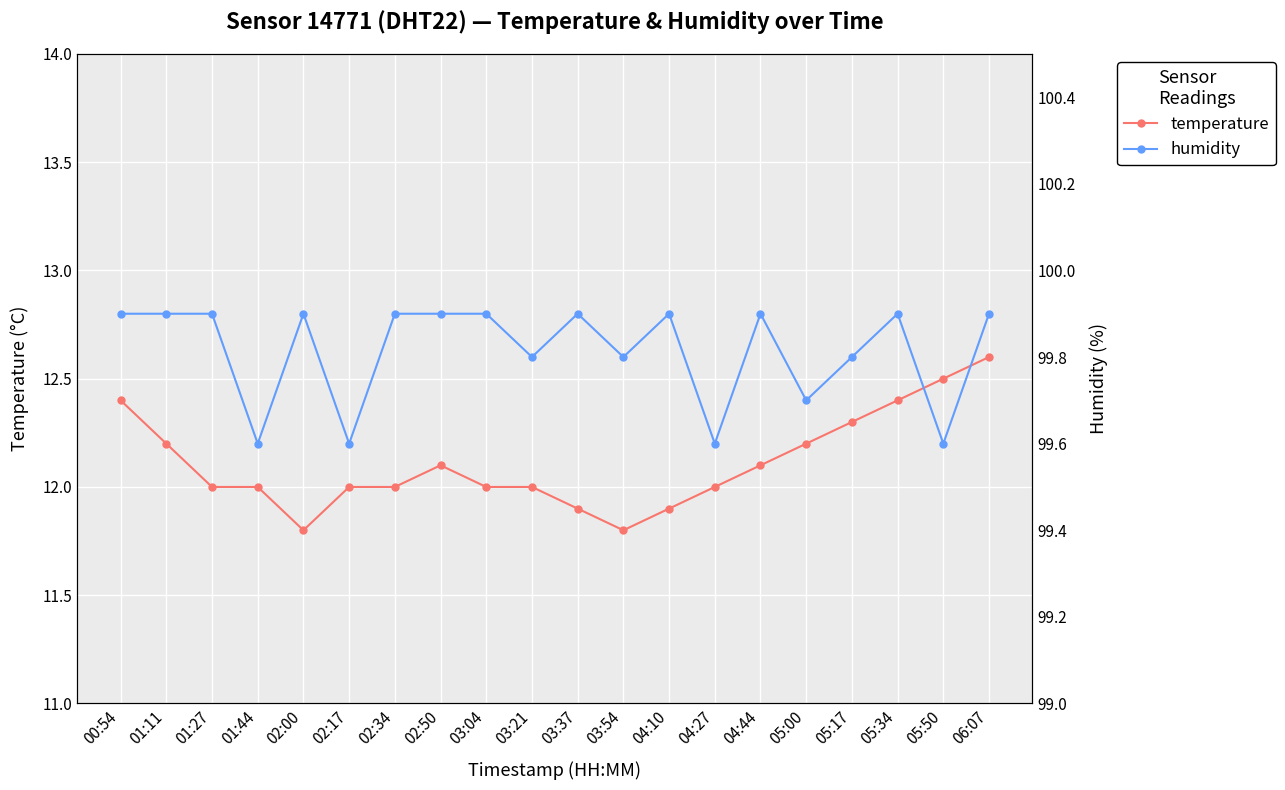

List the series in order of their overall mean, lowest first.

temperature, humidity